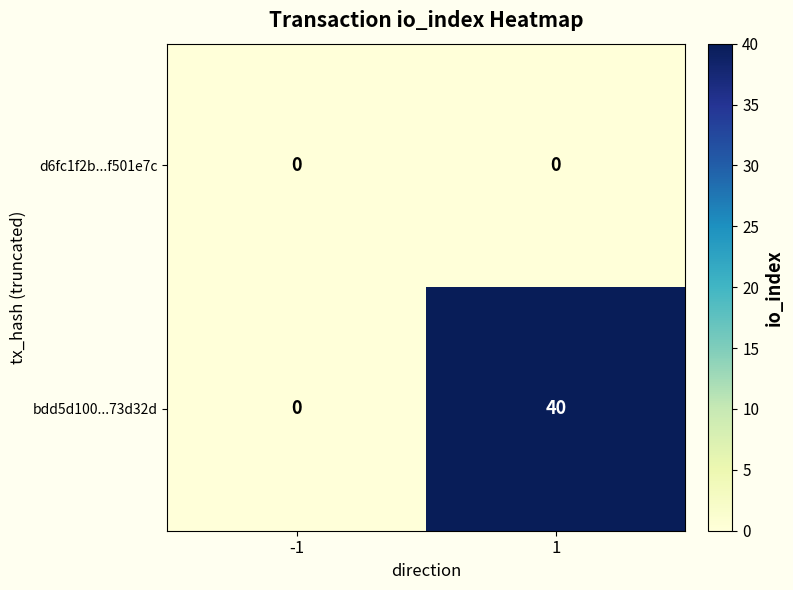

What value does the bdd5d100...73d32d series have at 1, to the nearest 5?

40